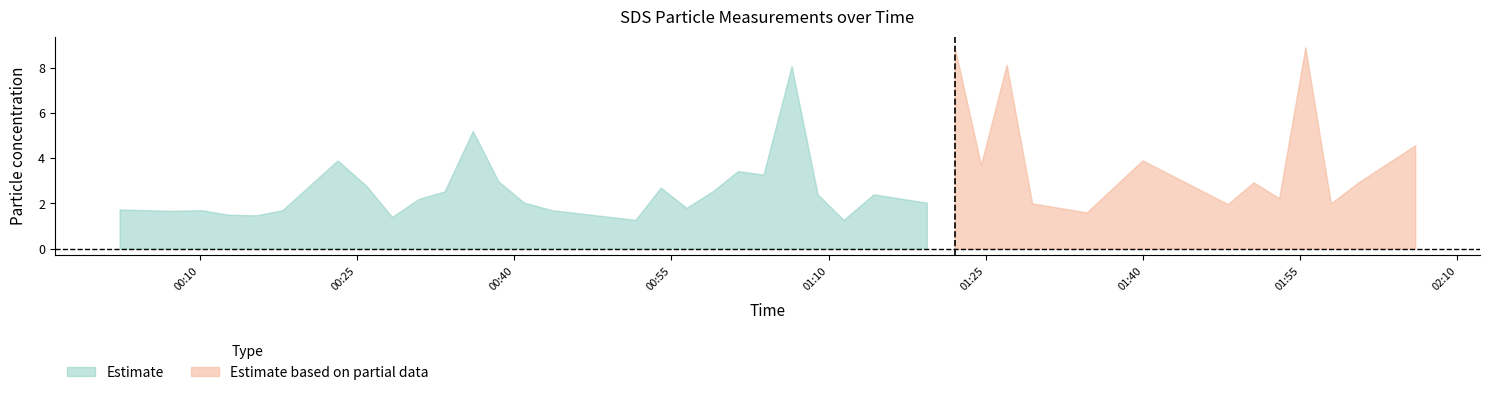

Which has a higher value, 0 or 36?

36